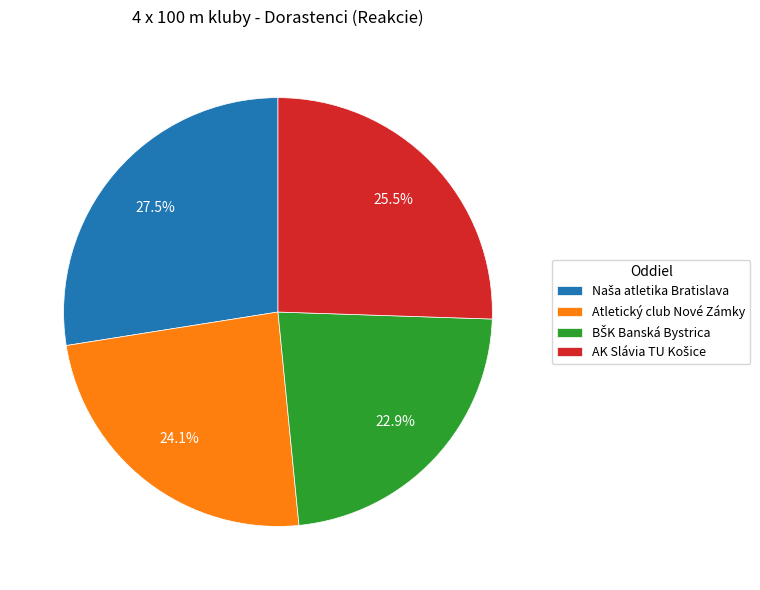

How much of the chart is everything except Atletický club Nové Zámky?

75.9%